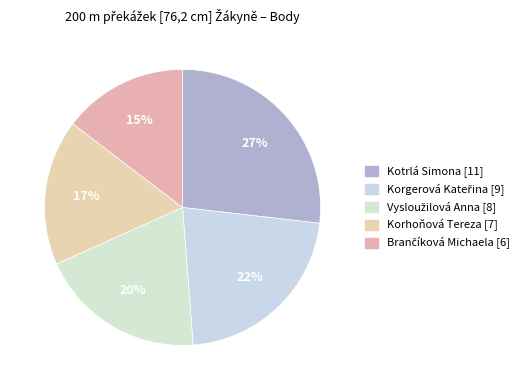

How much of the chart is everything except Korhoňová Tereza?

82.9%